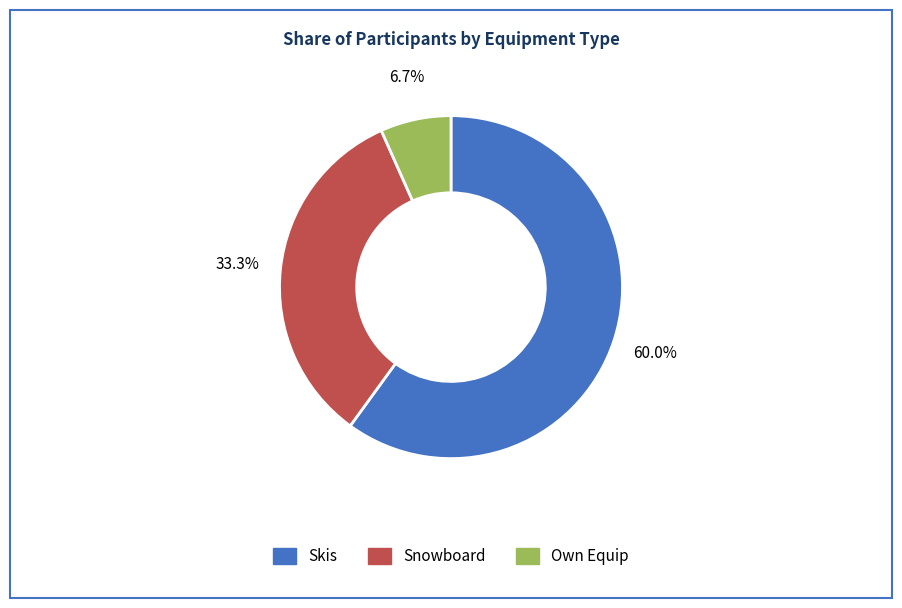

To the nearest percent, what portion does Skis represent?

60%